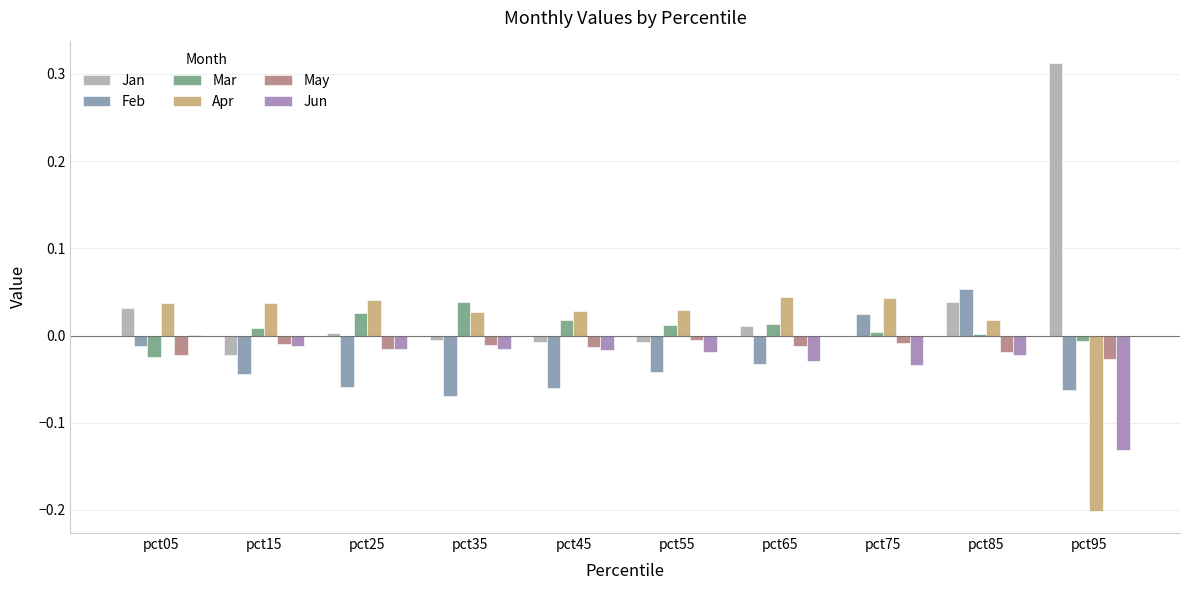

Is it true that Mar equals 0.0 at pct75?

True